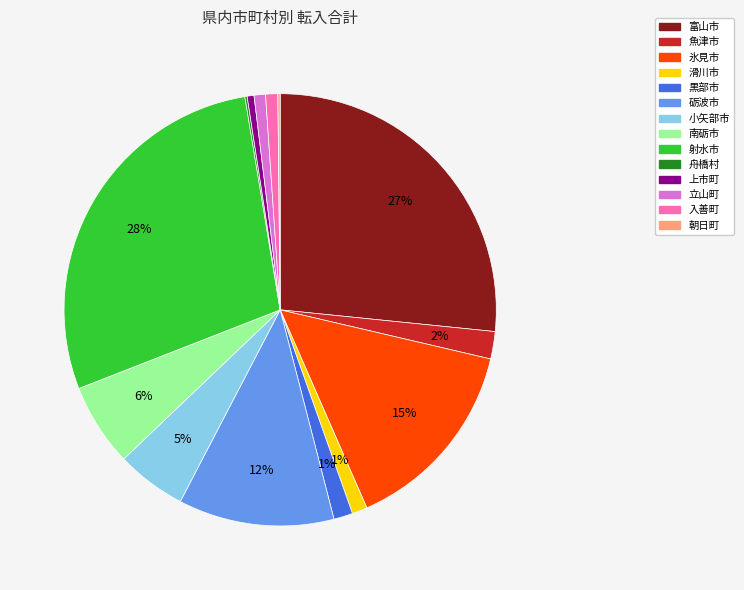

To the nearest percent, what portion does 射水市 represent?

28%